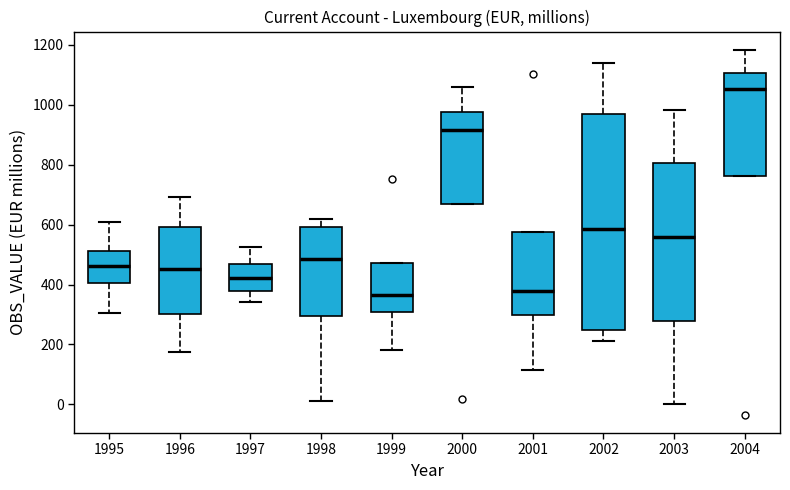

Where is the upper edge of the box at x = 1997 on the y-axis? The values are not printed on the chart, so give them approximately, as read against the axis.

460